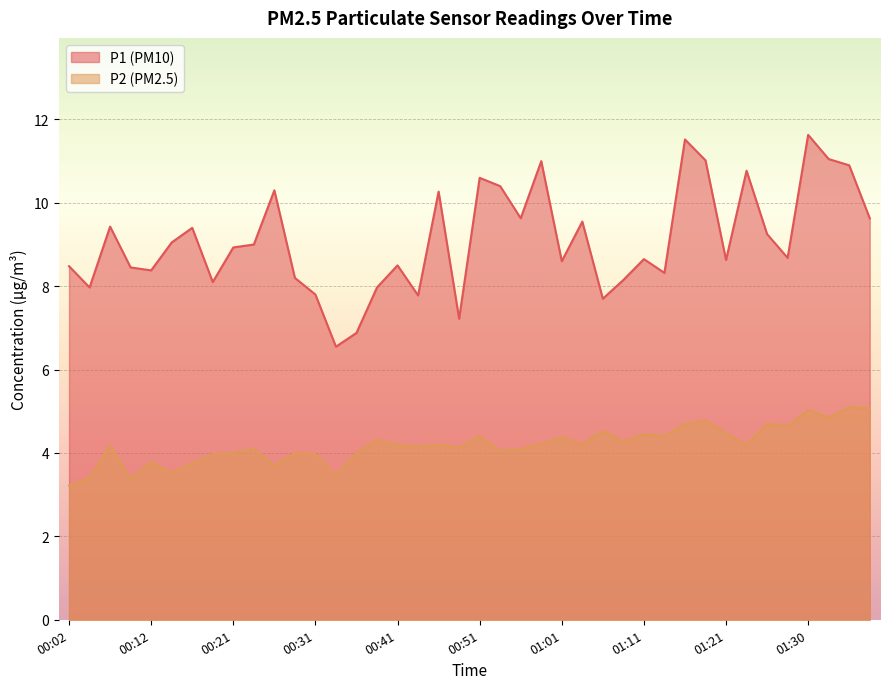

Read the P2 value at 00:26.

3.7